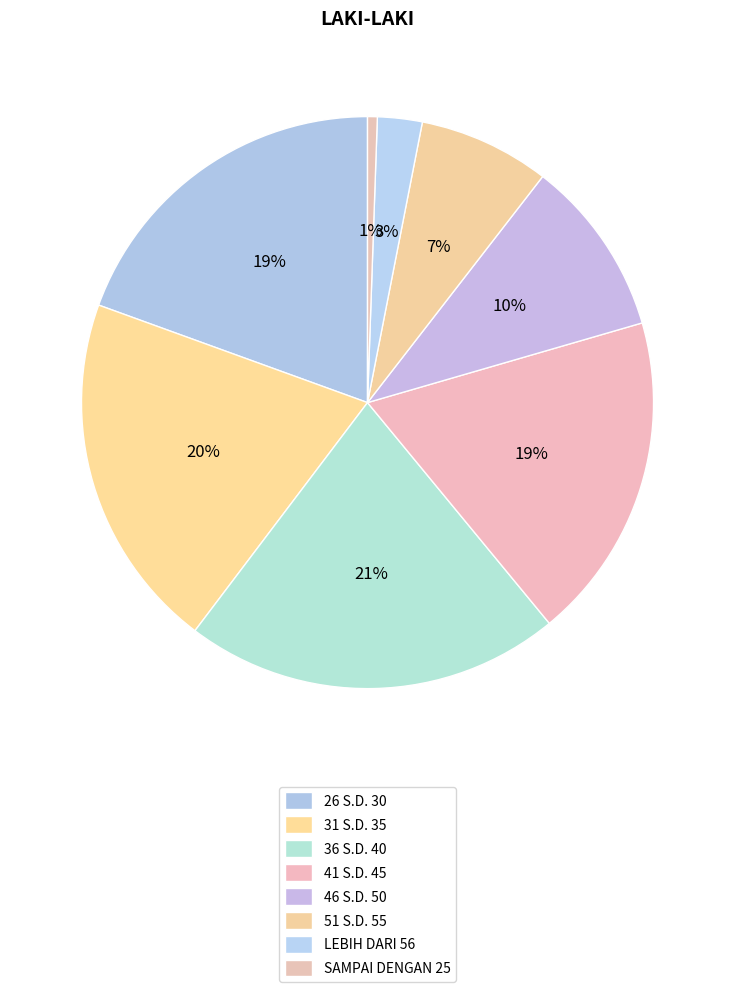

Which has a higher value, 51 S.D. 55 or 36 S.D. 40?

36 S.D. 40